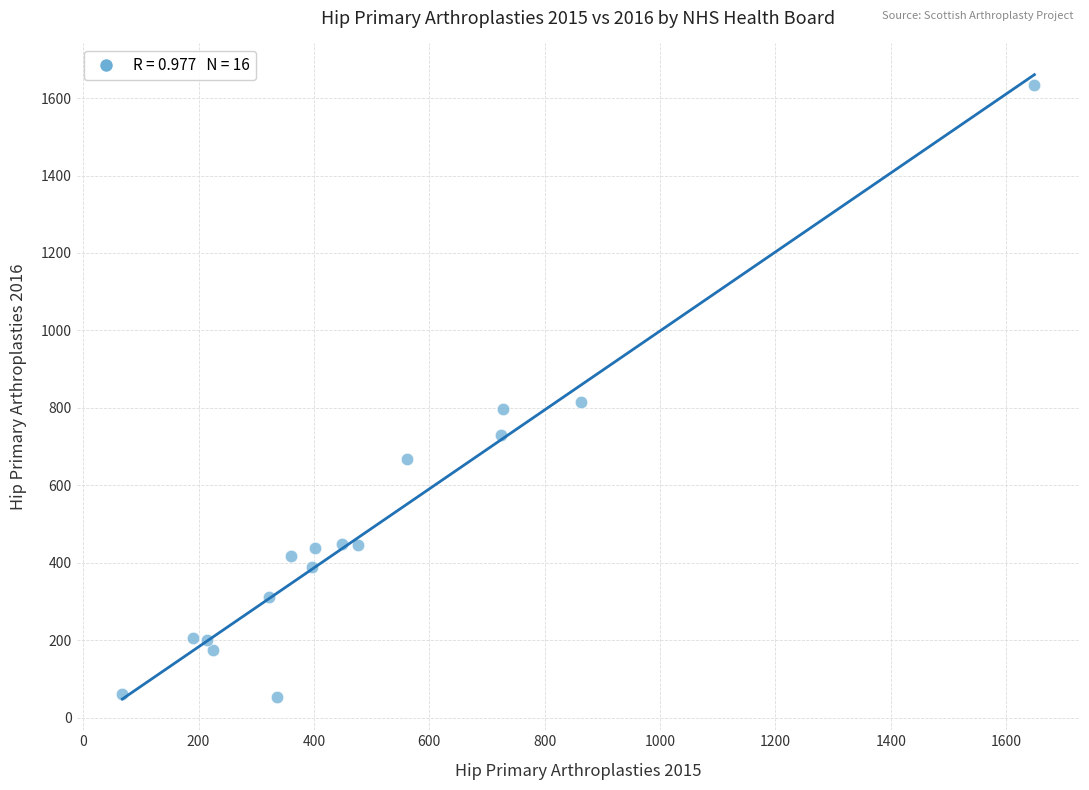

What is the range of Y values (max minus min)?

1580